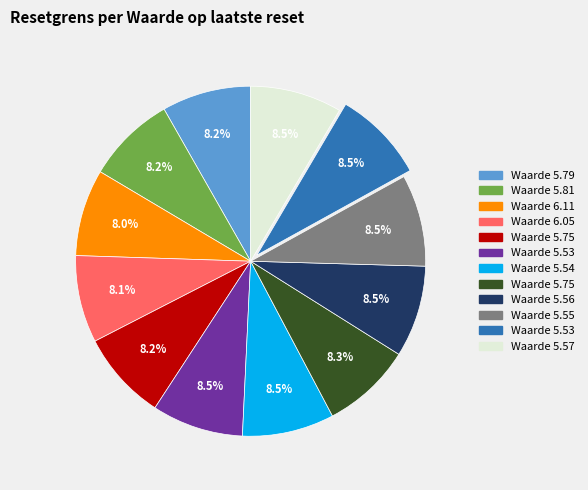

Is there a majority slice in this chart?

No